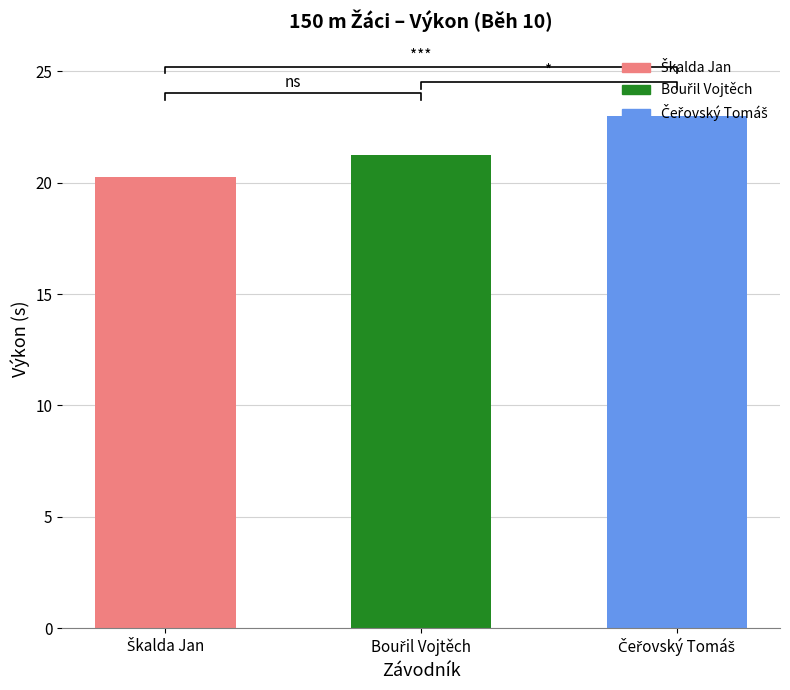

Reading left to right, transcribe all the data shown in this chart.

20.3	21.2	23.0